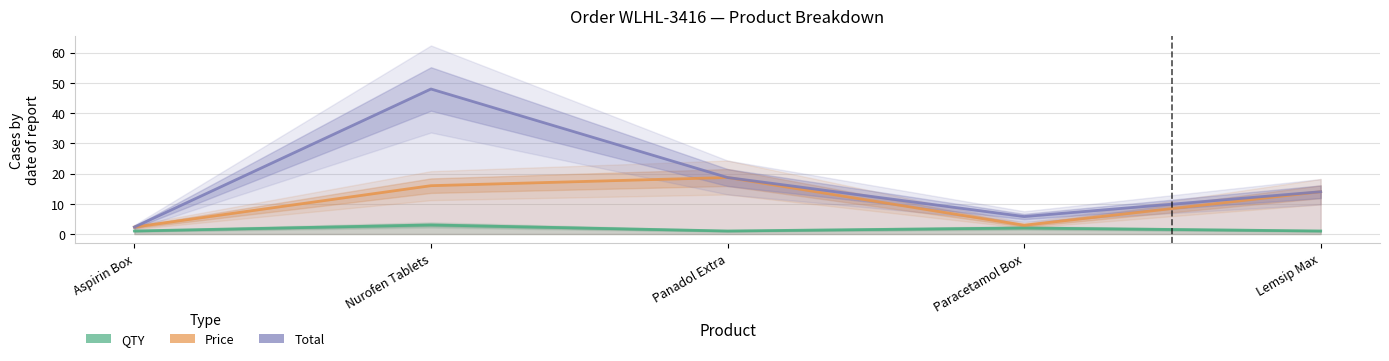

Reading left to right, extract all data points from this chart.

QTY: Aspirin Box=1.0	Nurofen Tablets=3.0	Panadol Extra=1.0	Paracetamol Box=2.0	Lemsip Max=1.0
Price: Aspirin Box=2.3	Nurofen Tablets=16.0	Panadol Extra=18.7	Paracetamol Box=2.9	Lemsip Max=14.0
Total: Aspirin Box=2.3	Nurofen Tablets=48.0	Panadol Extra=18.7	Paracetamol Box=5.8	Lemsip Max=14.0